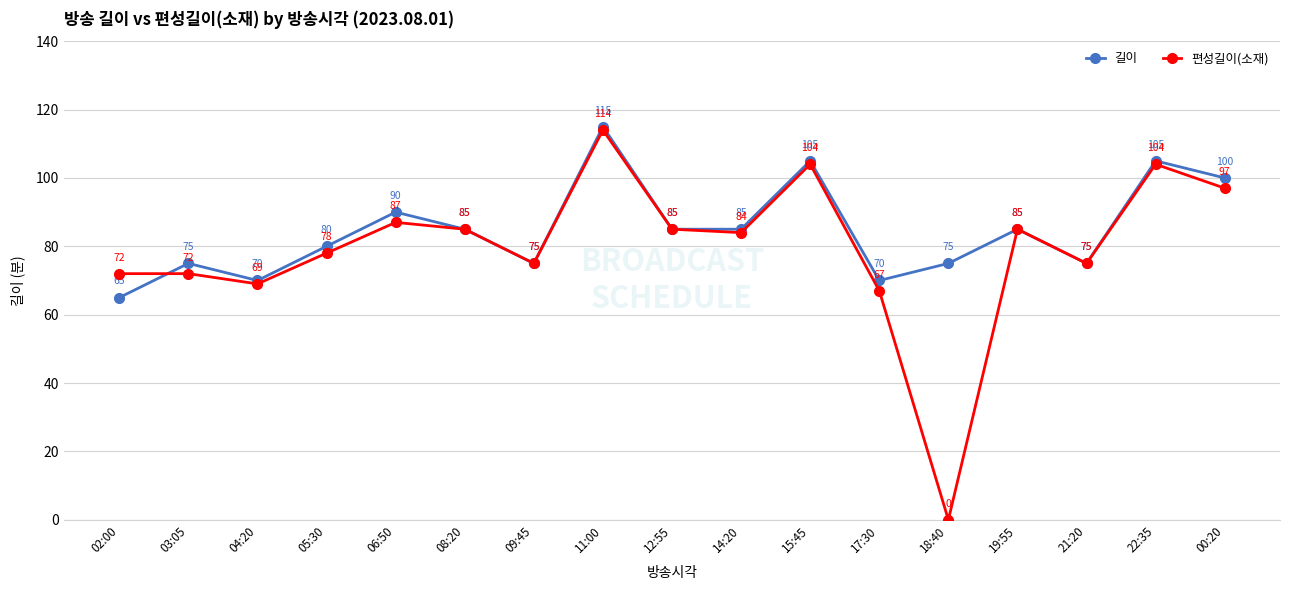

What is the total value across all series at 04:20?

139